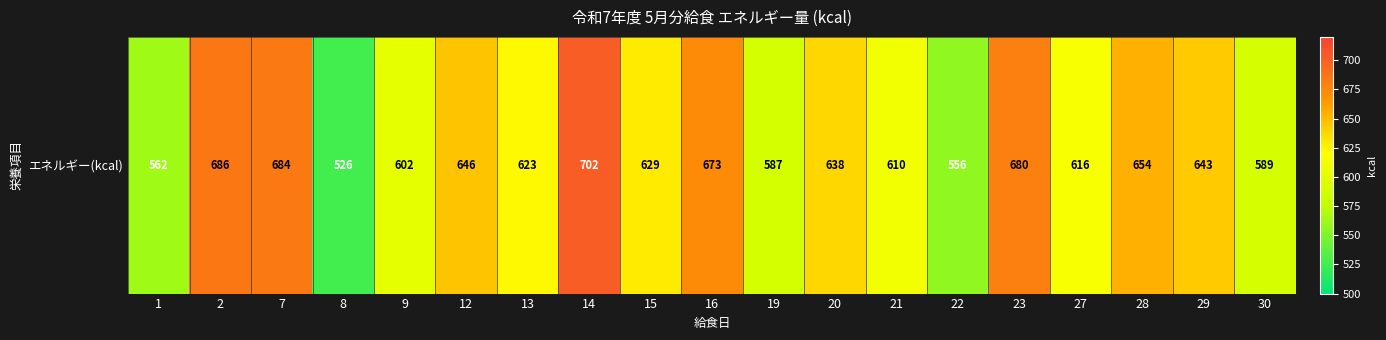

What is the sum of the values at 16 and 14?

1375